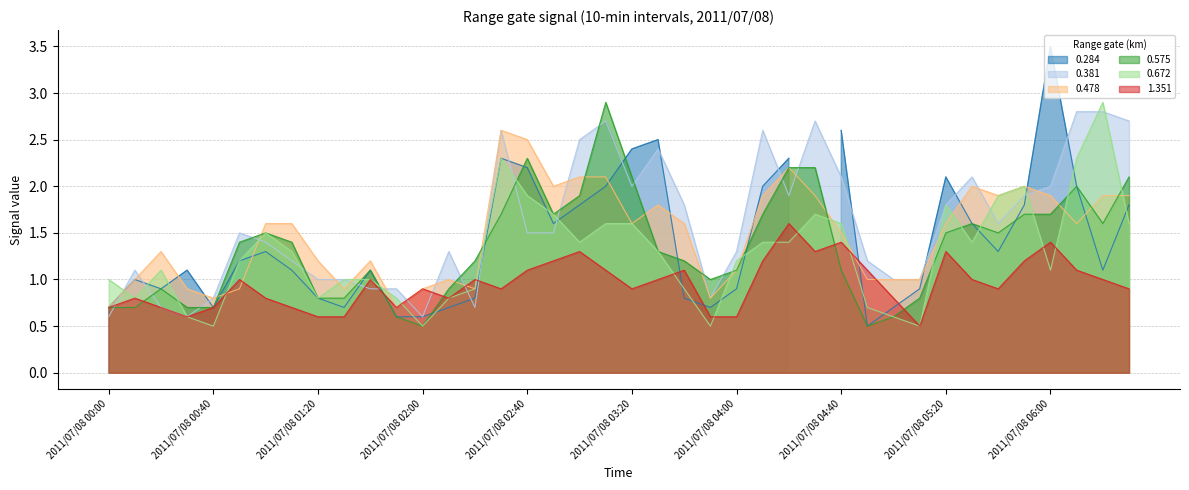

What is the maximum value for 1.351?

1.6